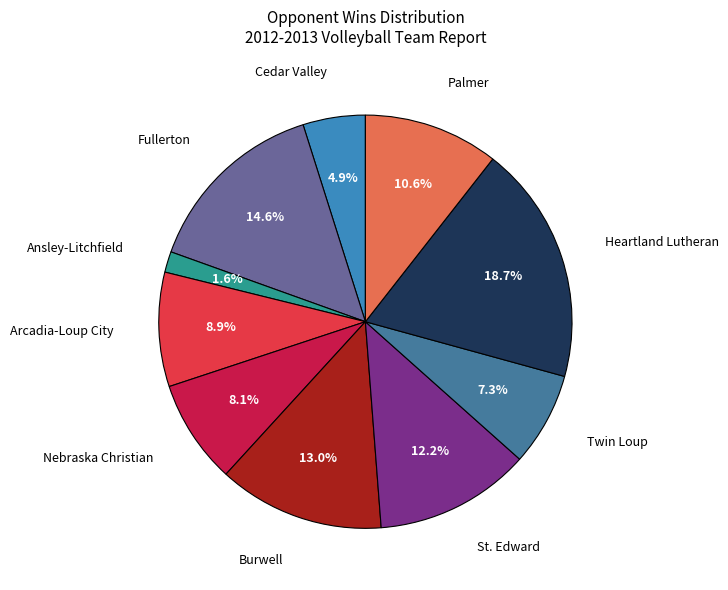

Is St. Edward the majority of the pie?

No